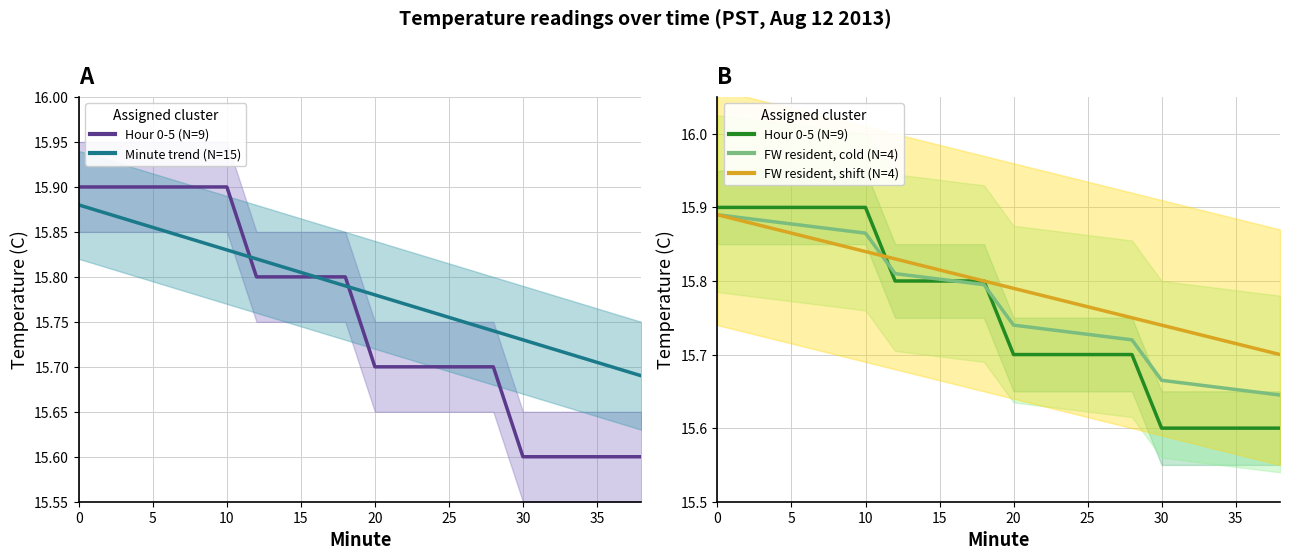

What is the value of the Minute trend (mean) point at the 14th from the left?

15.7